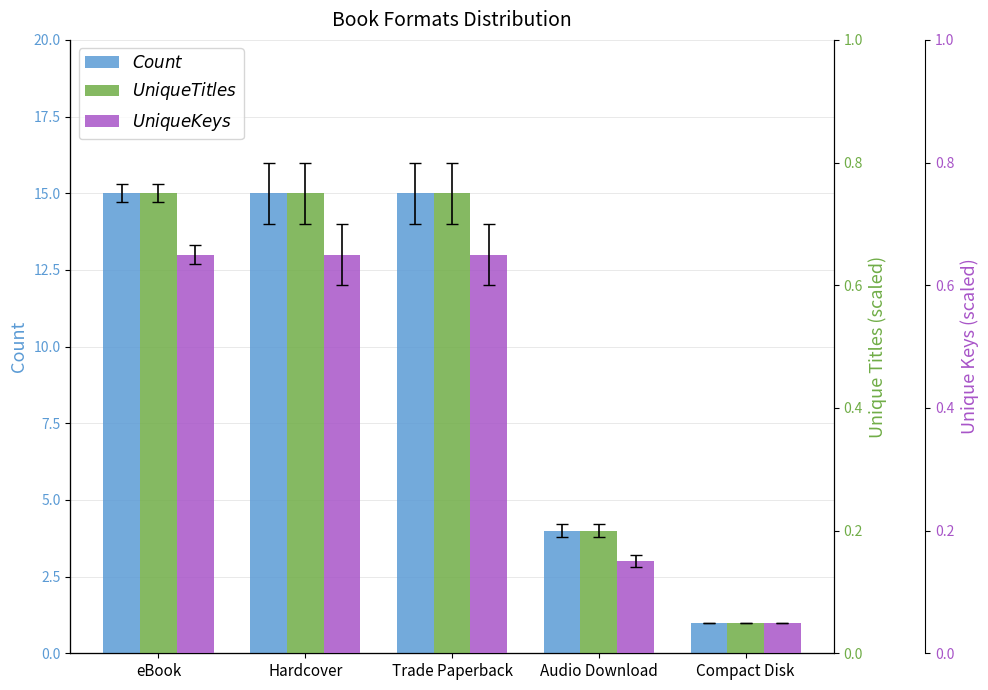

Rank the categories by $Unique Titles$ value from highest to lowest.

eBook, Hardcover, Trade Paperback, Audio Download, Compact Disk